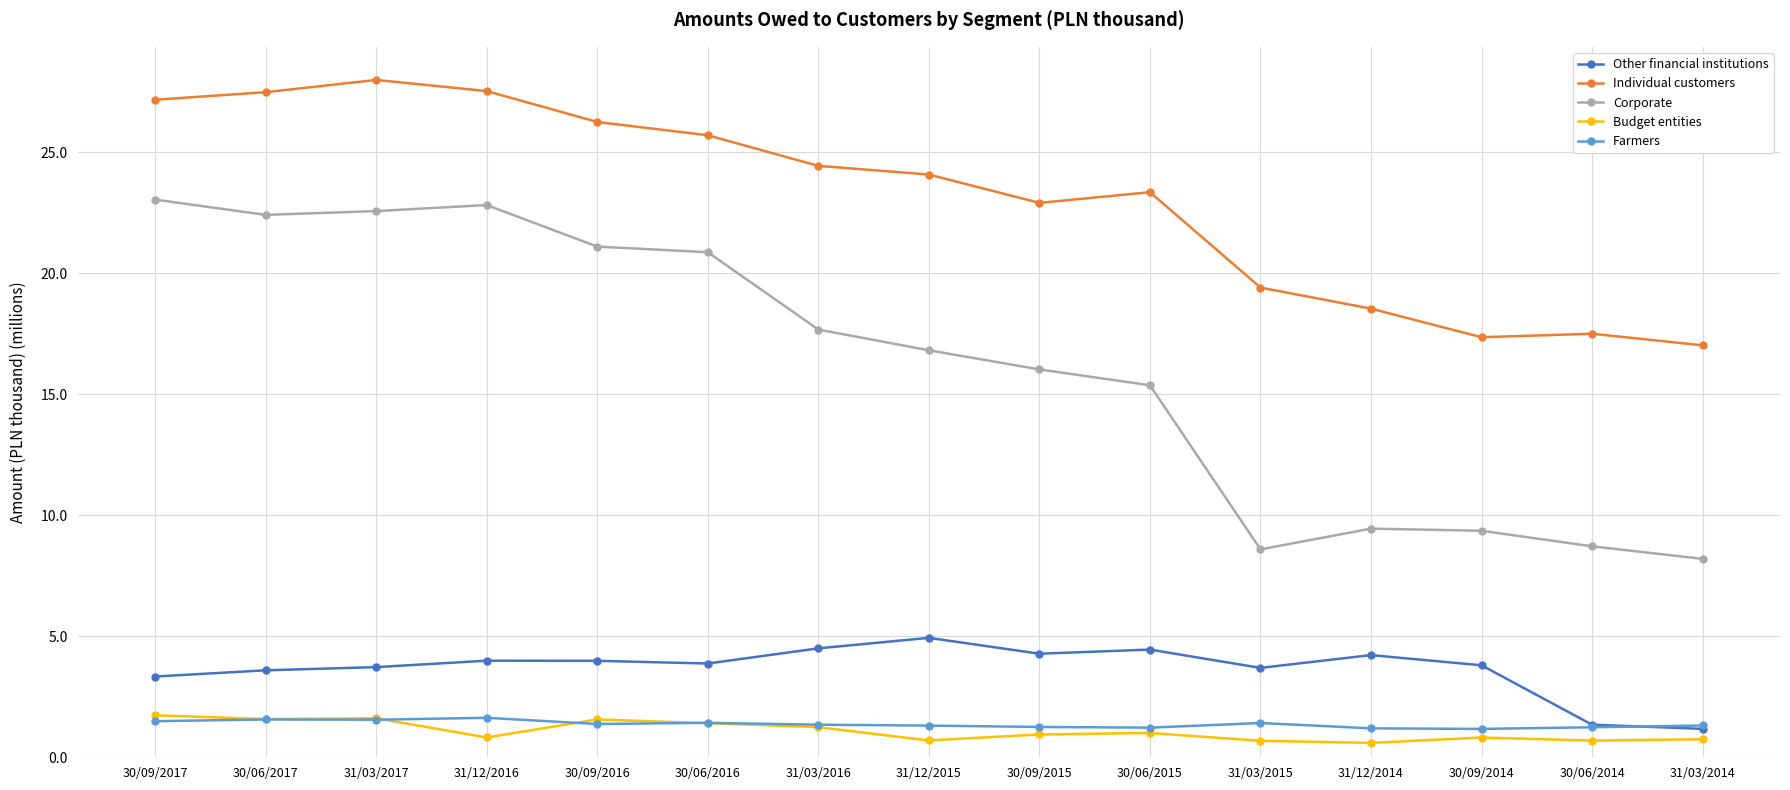

What is the label of the 13th point from the left?

30/09/2014